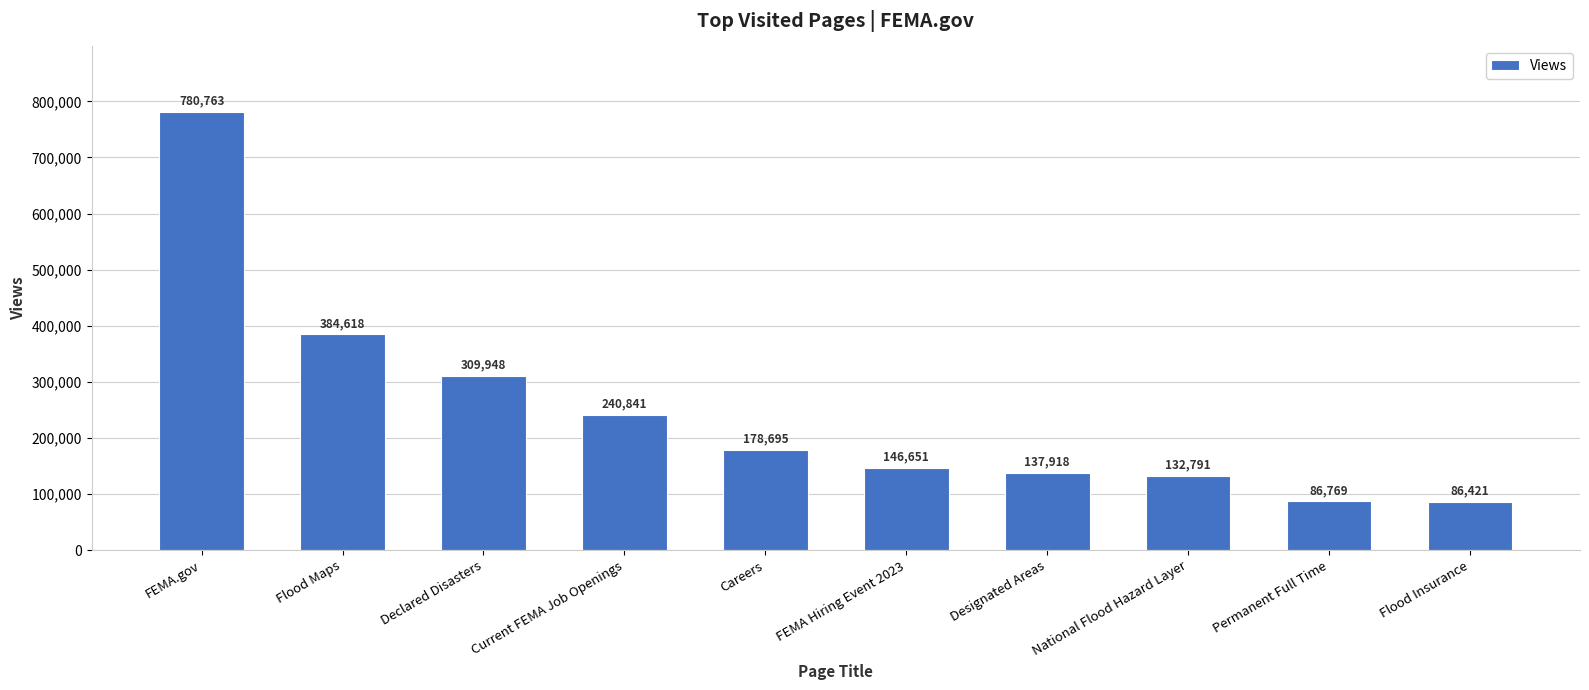

Reading left to right, extract all data points from this chart.

780763	384618	309948	240841	178695	146651	137918	132791	86769	86421